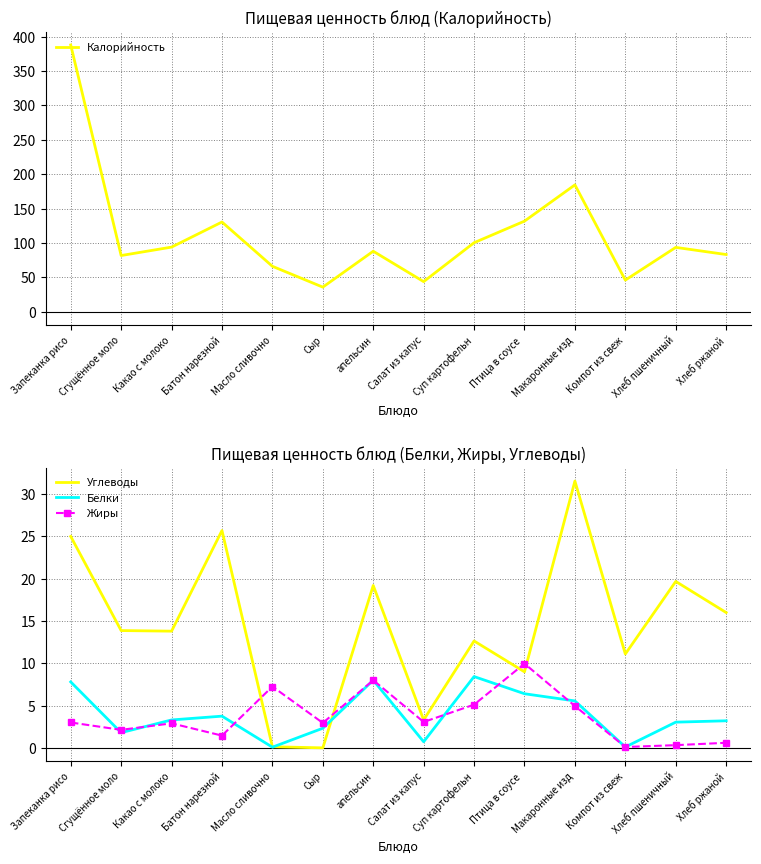

Where does the Жиры series first go above 3?

Масло сливочно